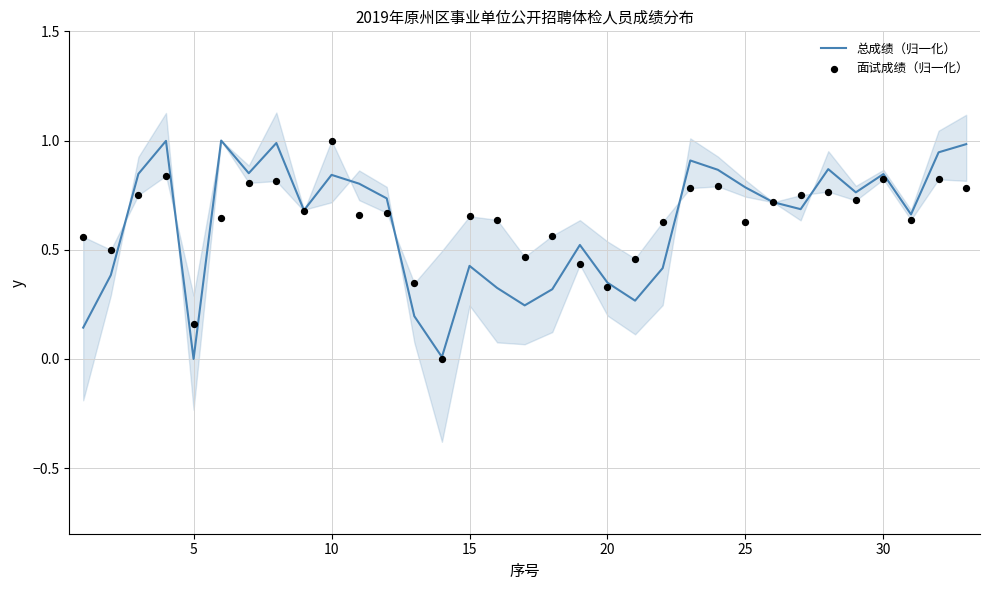

The 总成绩（归一化） series shows -0.5 at 5. True or false?

False